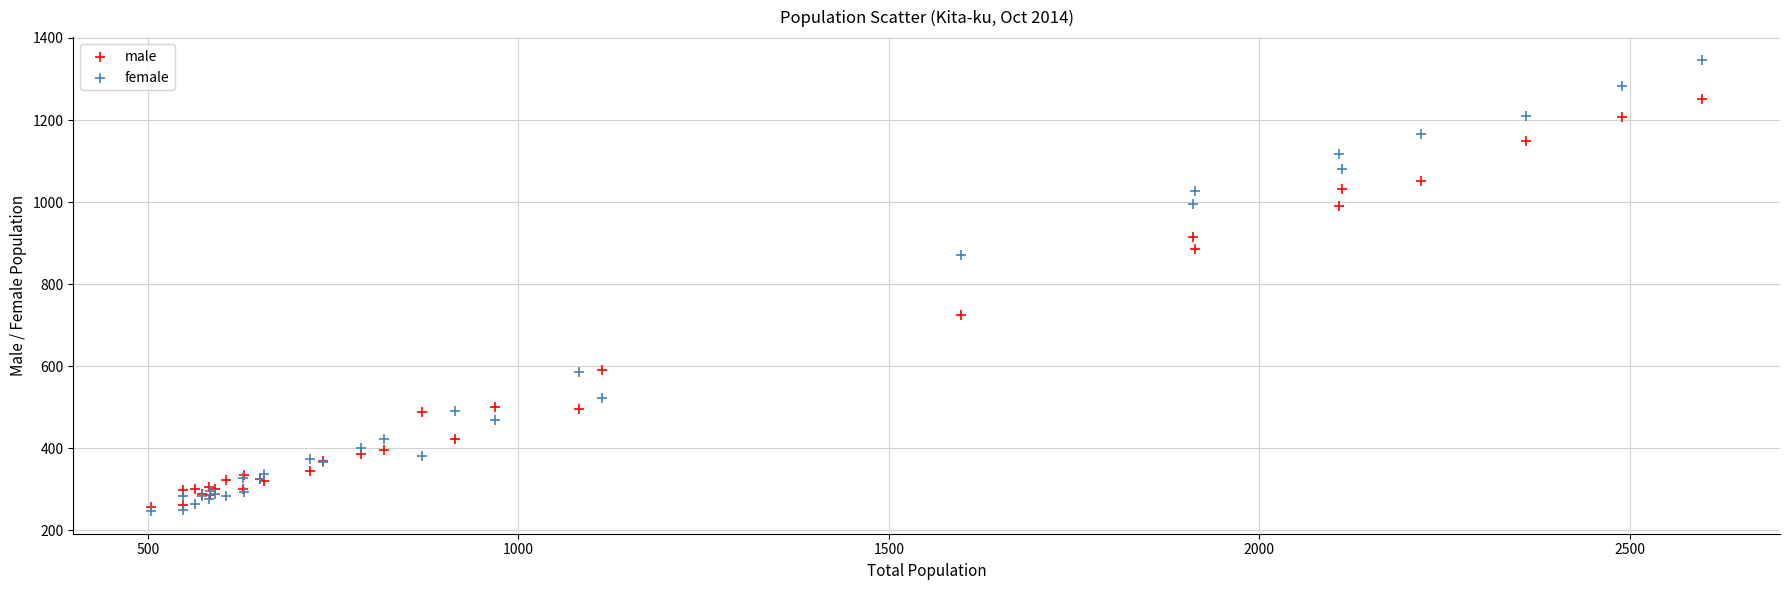

Which series has the widest spread of Y values?

female